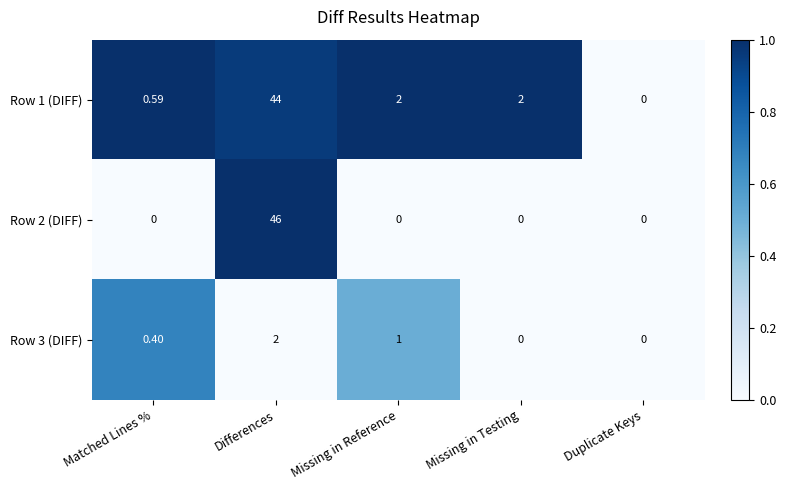

Is the value of Row 1 (DIFF) at Matched Lines % greater than the value of Row 3 (DIFF) at Missing in Testing?

Yes